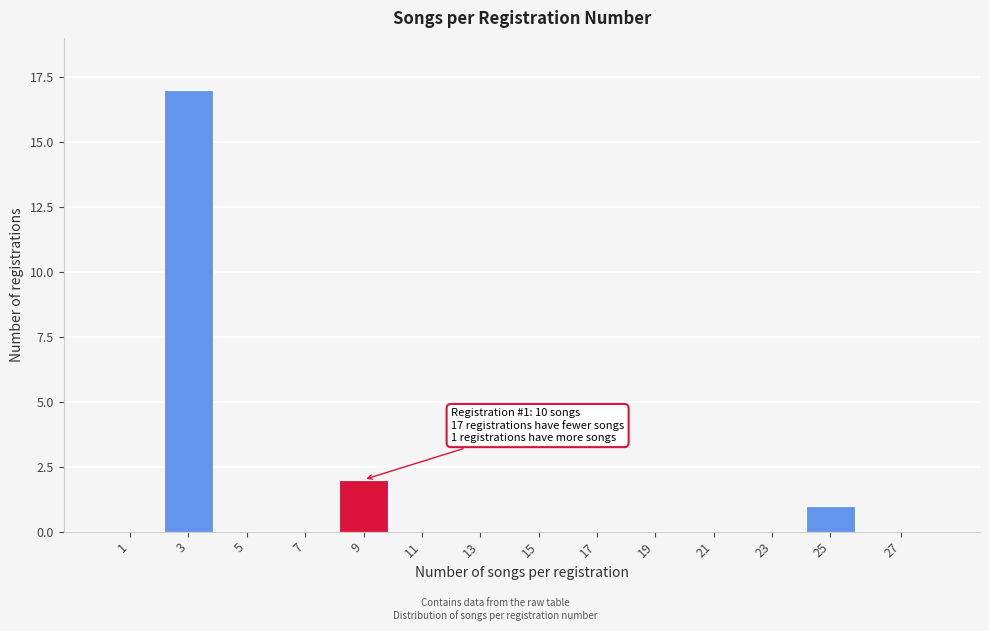

Reading left to right, what are all the values shown in this chart?

1=0	3=17	5=0	7=0	9=2	11=0	13=0	15=0	17=0	19=0	21=0	23=0	25=1	27=0